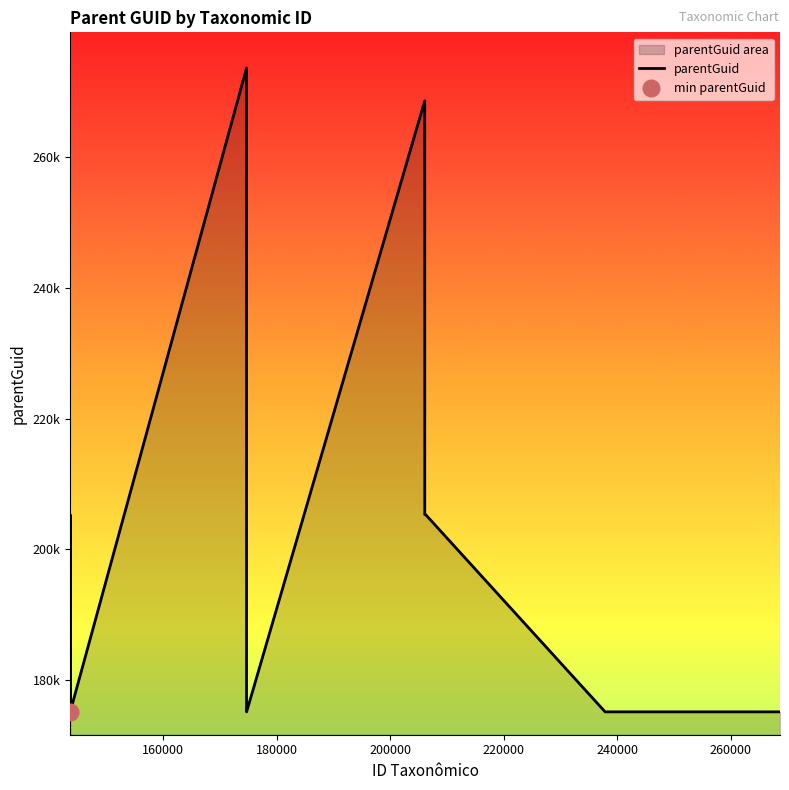

Count the number of values greater than 175089.

5